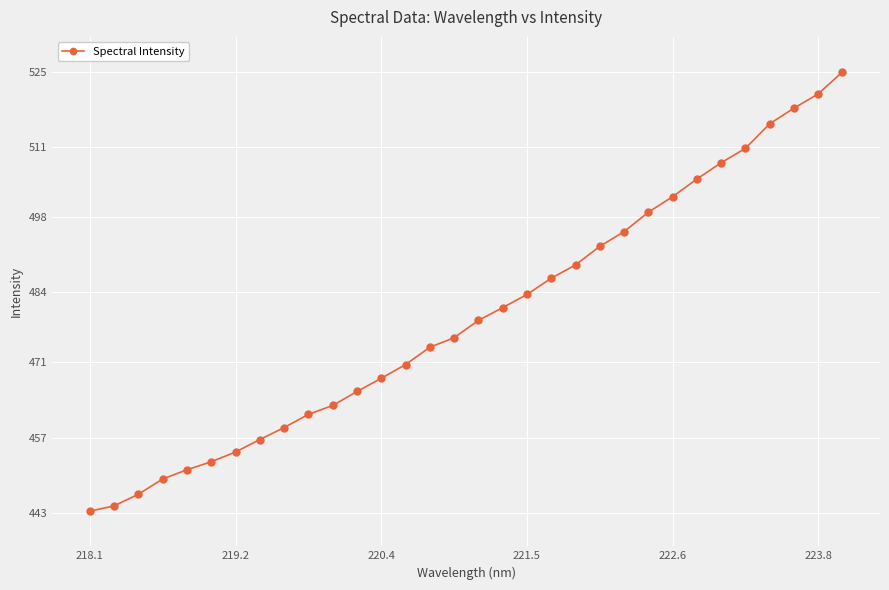

What is the greatest value displayed?

524.9